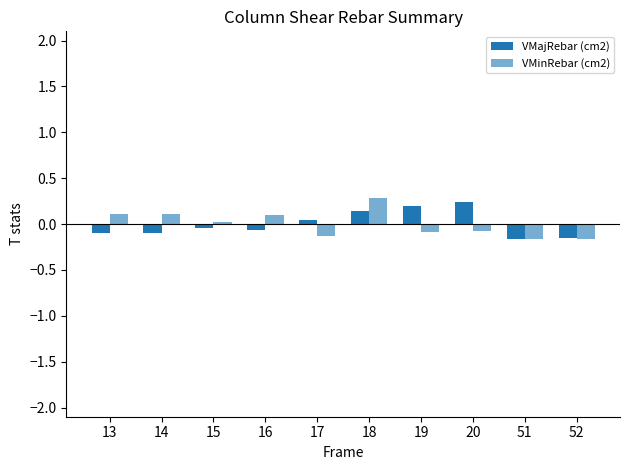

Count the number of categories in the chart.

10